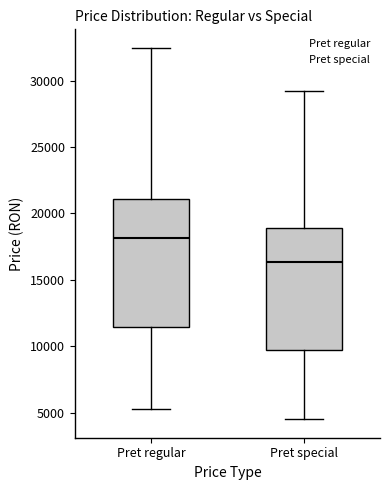

Reading left to right, transcribe this box plot: for each box, give where its median line is, the range the box spans, and where its two whiskers end, as read against the y-axis. The values are not printed on the chart, so give them approximately, as read against the axis.

Pret regular: median 18000, box 11500 to 21000, whiskers 5500 to 32500
Pret special: median 16500, box 9500 to 19000, whiskers 4500 to 29000